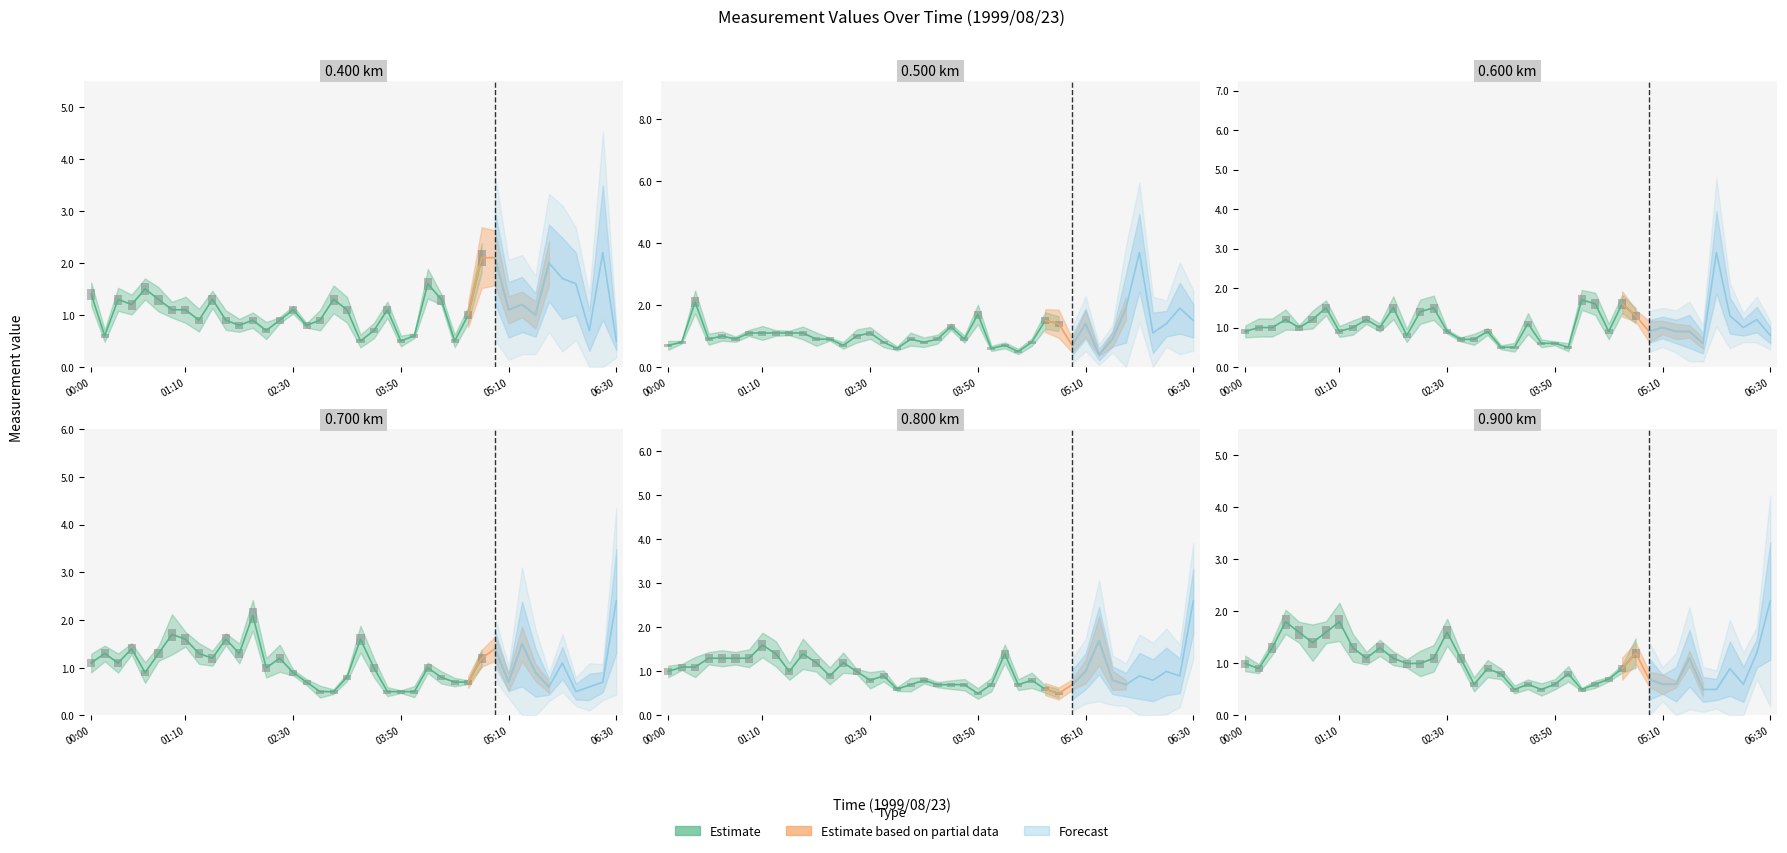

Where is 0.700 nearest to the value 1?

1999/08/23 02:10